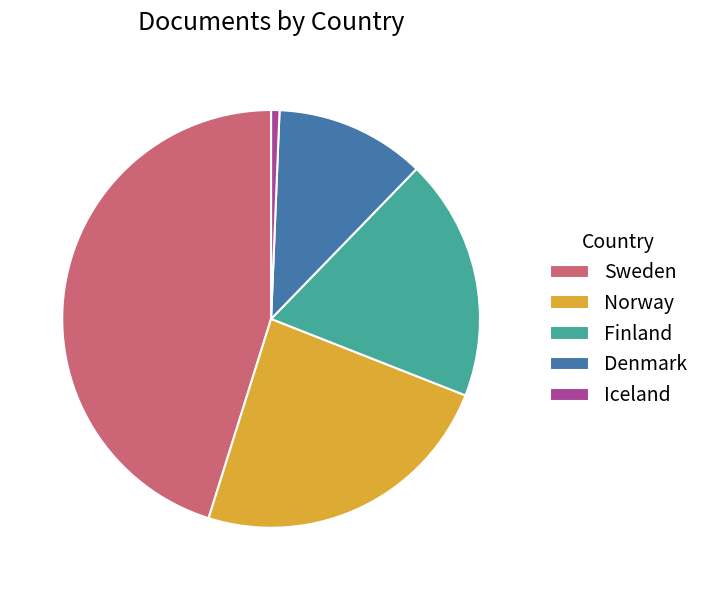

Rank the categories by value from highest to lowest.

Sweden, Norway, Finland, Denmark, Iceland